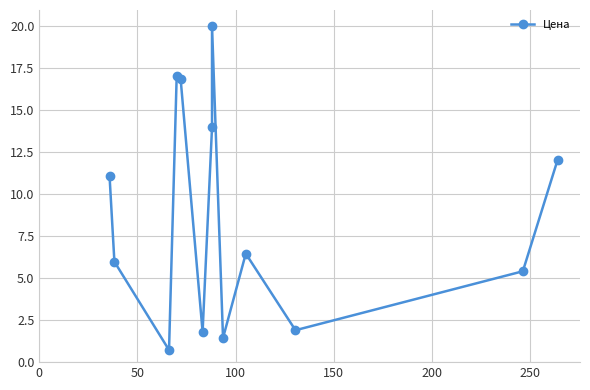

How many lines are shown in the chart?

1